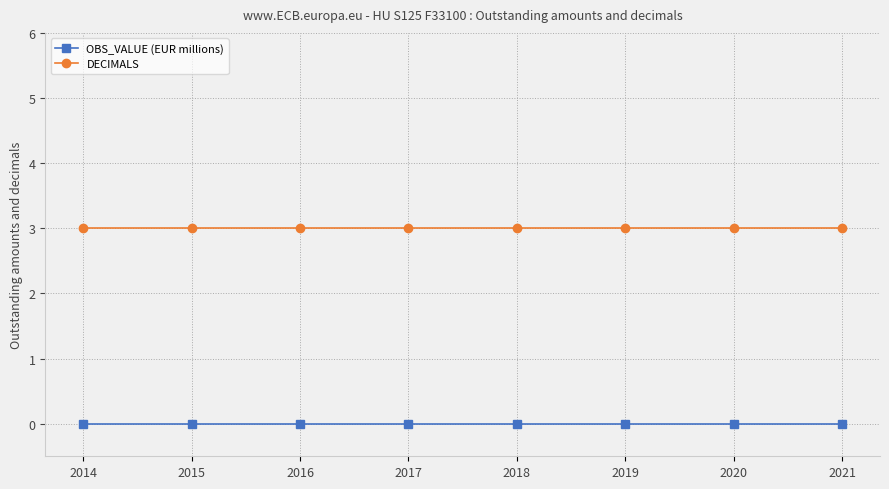

List the series in order of their peak value, lowest first.

OBS_VALUE (EUR millions), DECIMALS